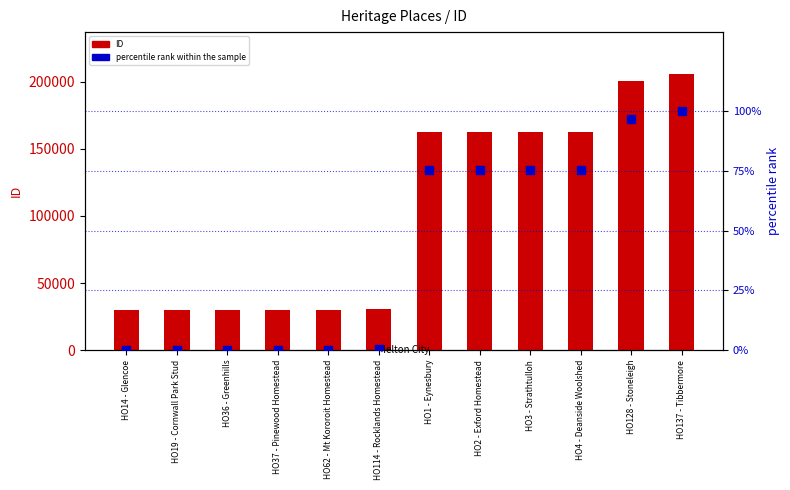

Which series reaches the maximum Y coordinate?

ID